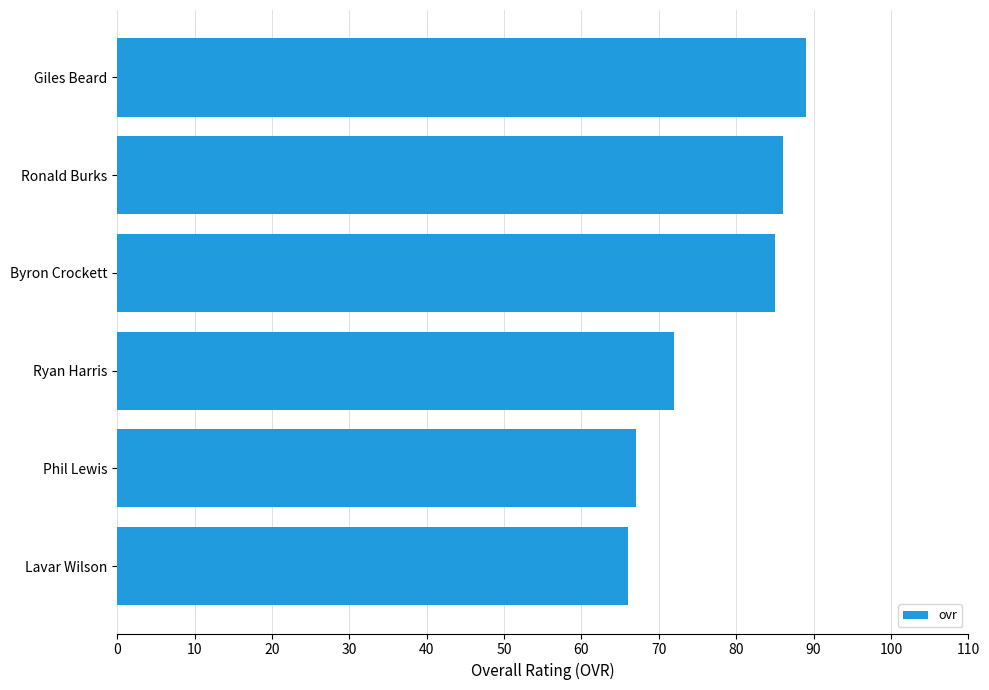

Count the number of data series in this chart.

1